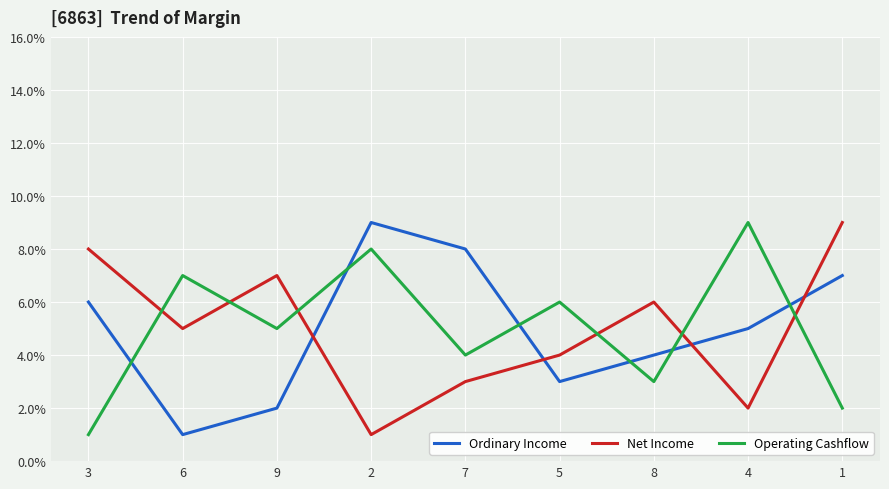

In Operating Cashflow, how many points are lower than both neighbors (excluding endpoints)?

3